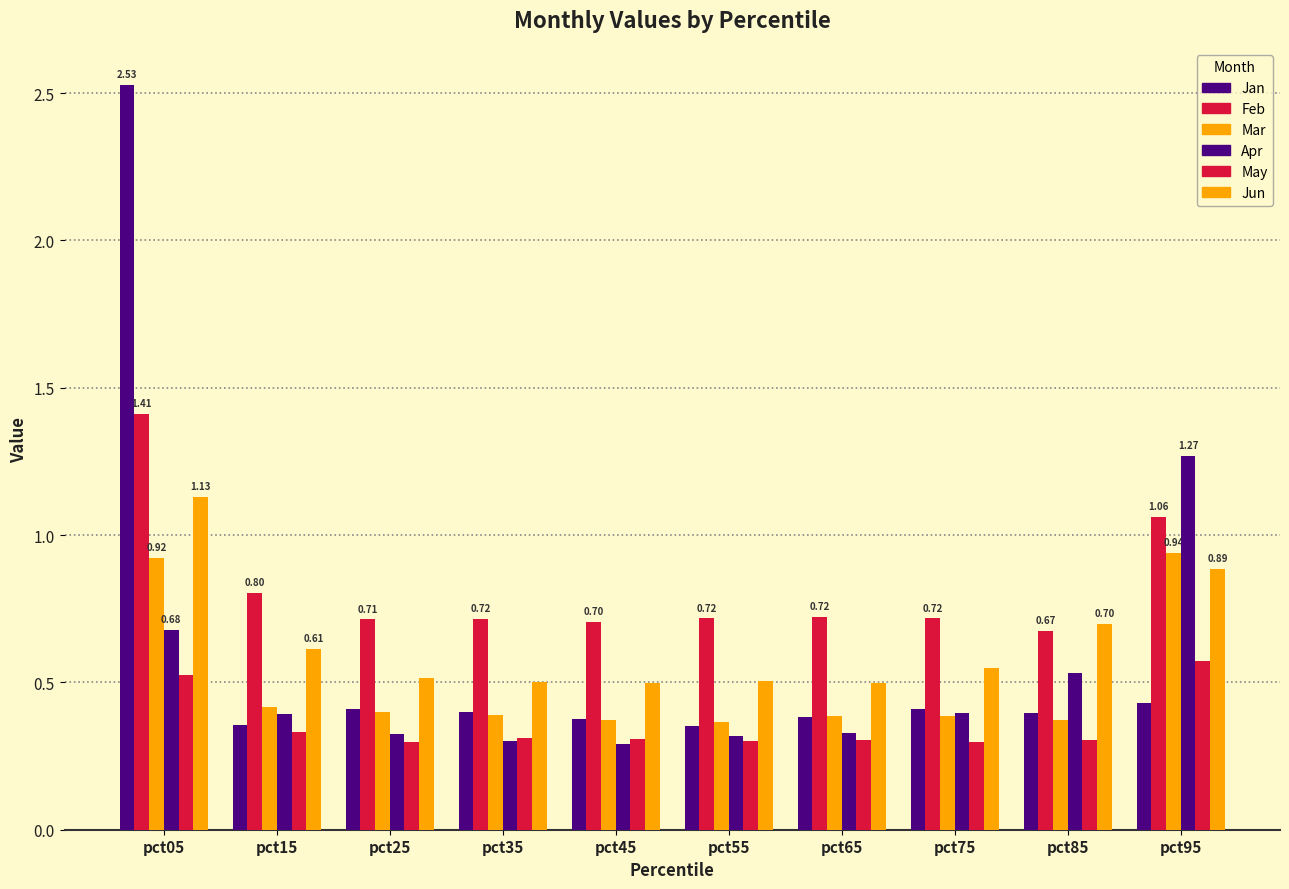

How many groups of bars are there?

10